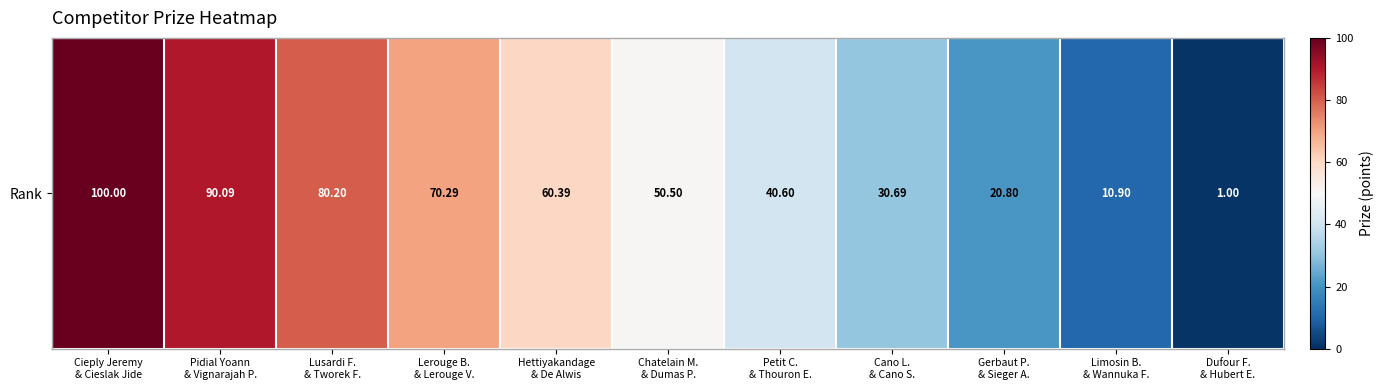

The value at Pidial Yoann
& Vignarajah P. is 21.5. True or false?

False